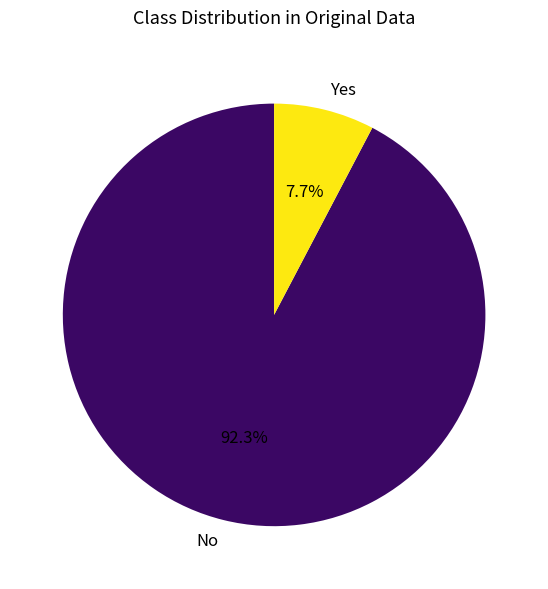

Rank the categories by value from highest to lowest.

No, Yes